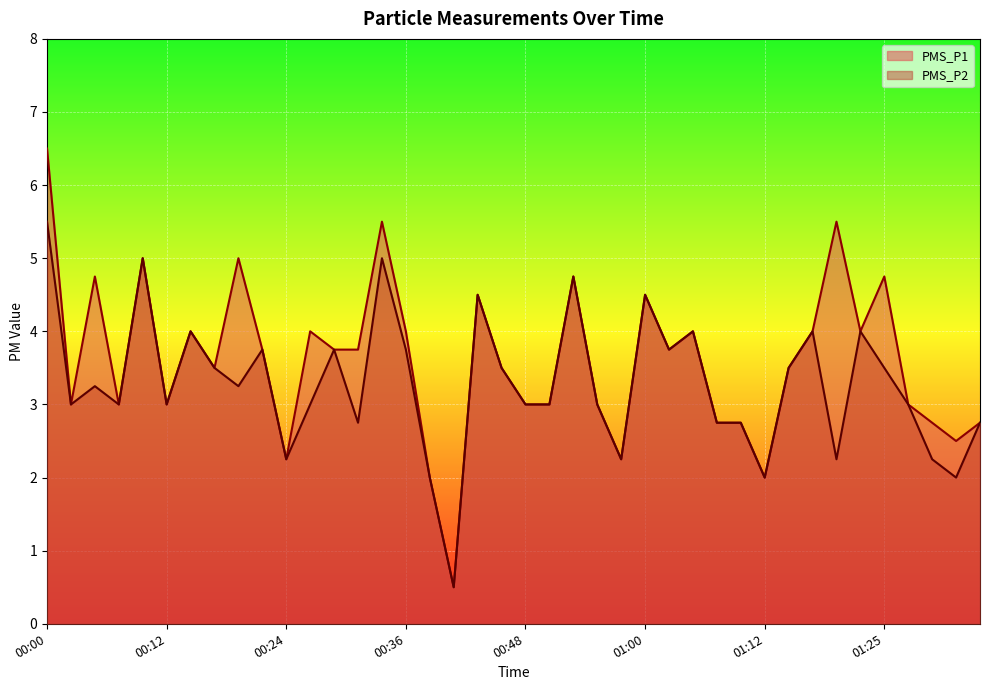

True or false: PMS_P1 and PMS_P2 intersect in this chart.

False